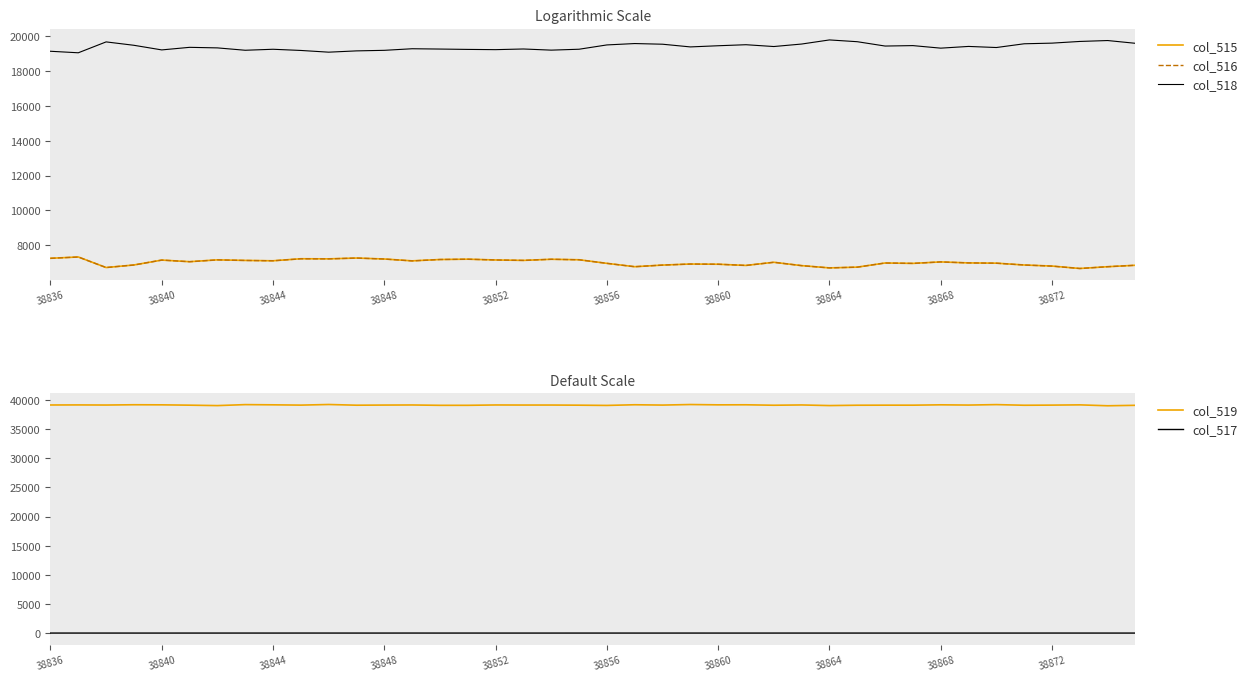

True or false: col_515 has a value of 11140 at 38848.

False